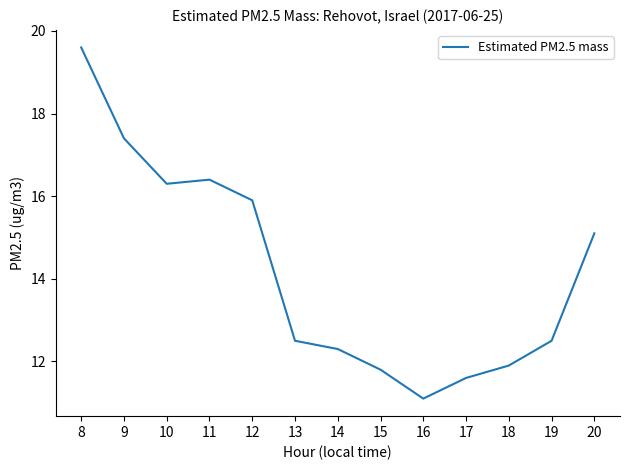

True or false: the data shows 19.6 at 8.

True